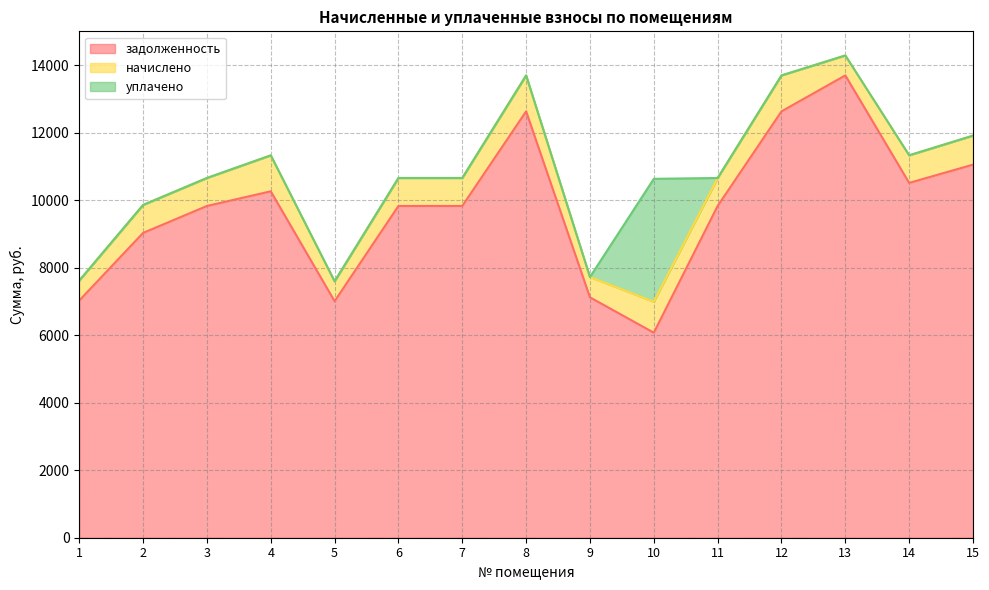

Reading left to right, transcribe all the data shown in this chart.

задолженность: 1=7027.2	2=9031.7	3=9830.4	4=10265.0	5=7008.0	6=9830.4	7=9830.4	8=12633.6	9=7123.2	10=6075.2	11=9830.4	12=12633.6	13=13699.6	14=10514.1	15=11055.4
начислено: 1=592.9	2=829.4	3=829.4	4=1066.0	5=591.3	6=829.4	7=829.4	8=1066.0	9=601.0	10=916.9	11=829.4	12=1066.0	13=591.3	14=818.1	15=860.2
уплачено: 1=0.0	2=0.0	3=0.0	4=0.0	5=0.0	6=0.0	7=0.0	8=0.0	9=0.0	10=3643.0	11=0.0	12=0.0	13=0.0	14=0.0	15=0.0